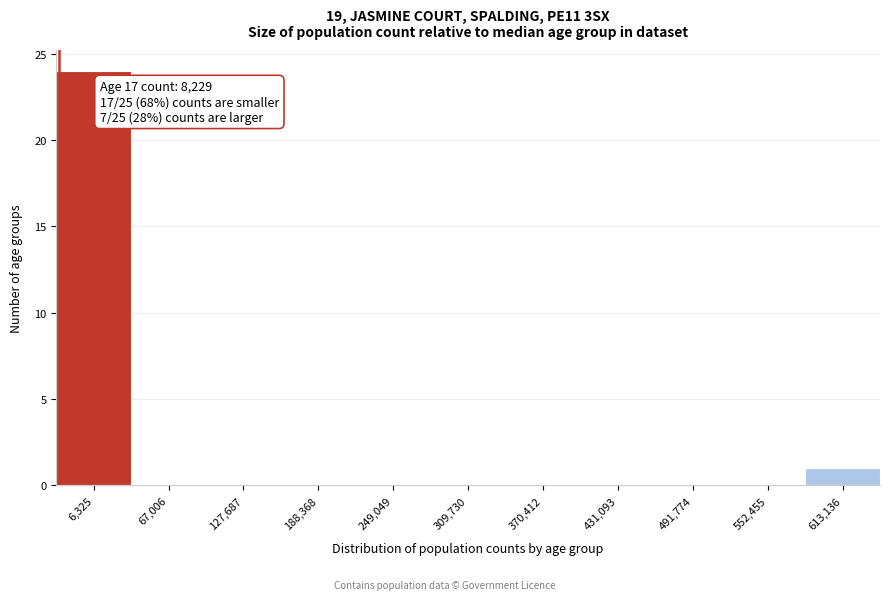

Reading left to right, transcribe all the data shown in this chart.

6,325=24	67,006=0	127,687=0	188,368=0	249,049=0	309,730=0	370,412=0	431,093=0	491,774=0	552,455=0	613,136=1